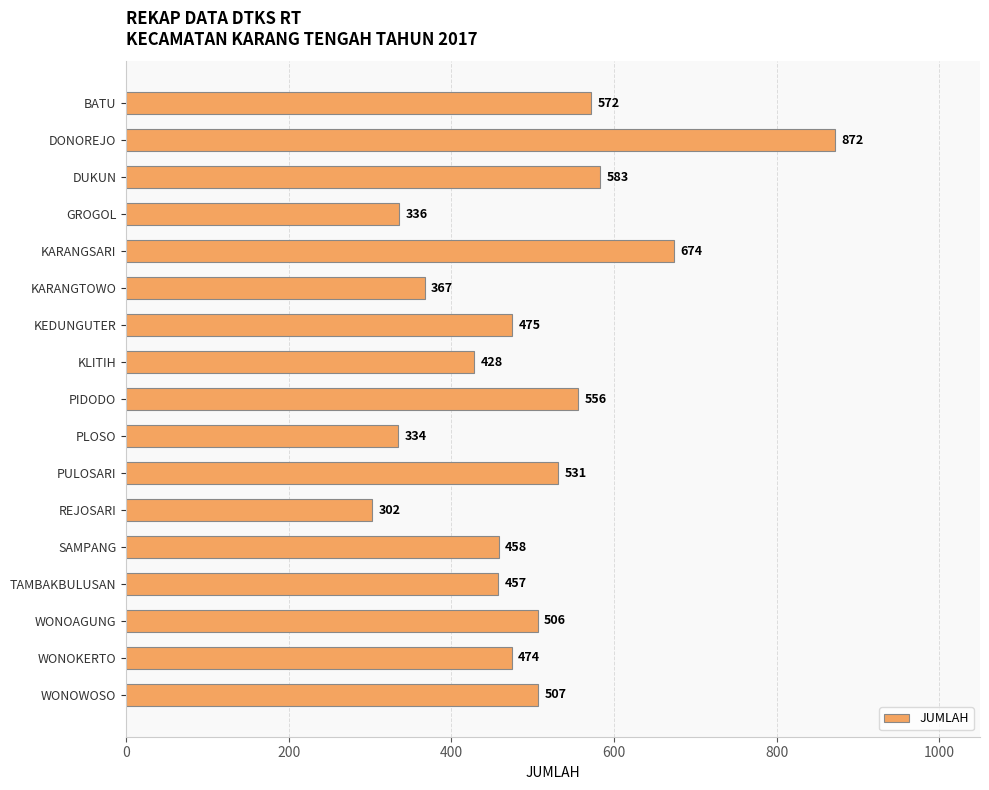

How many data points are less than 475?

8